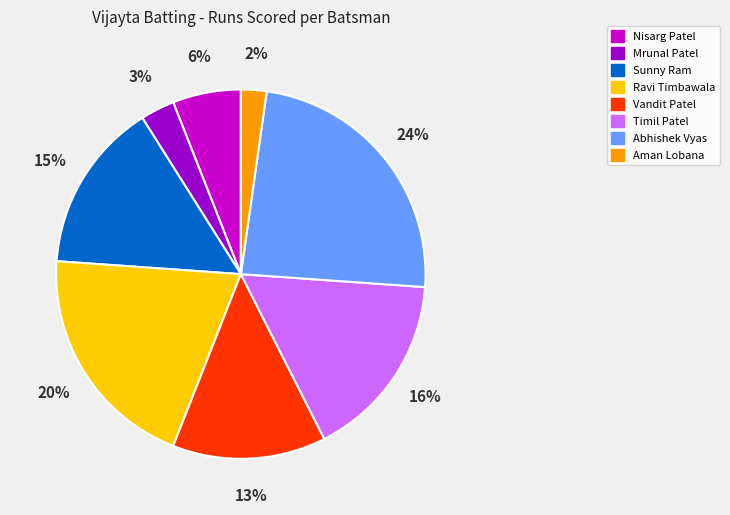

True or false: Abhishek Vyas accounts for 14% of the total.

False